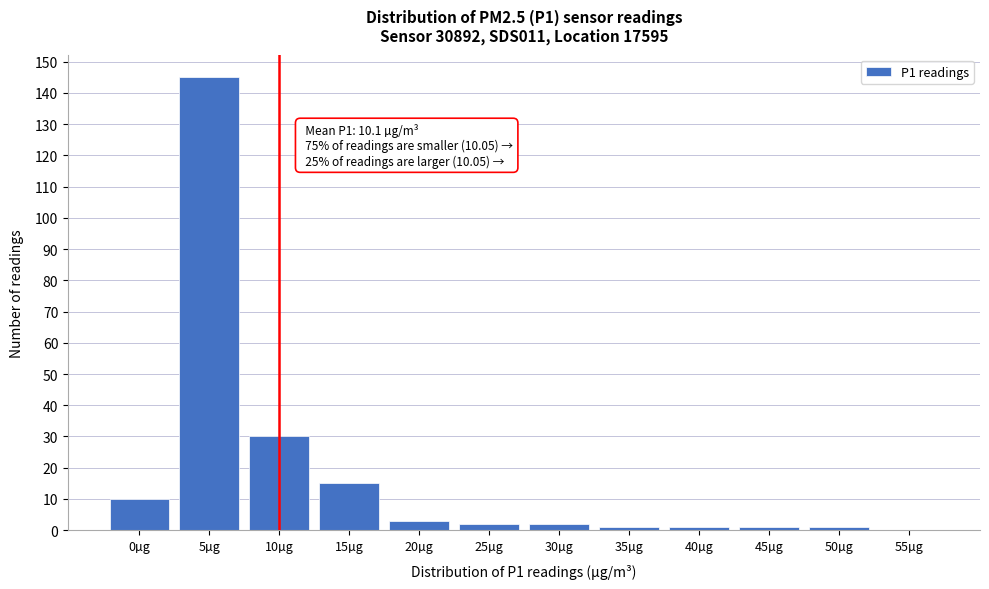

Reading left to right, what are all the values shown in this chart?

0µg=10	5µg=145	10µg=30	15µg=15	20µg=3	25µg=2	30µg=2	35µg=1	40µg=1	45µg=1	50µg=1	55µg=0